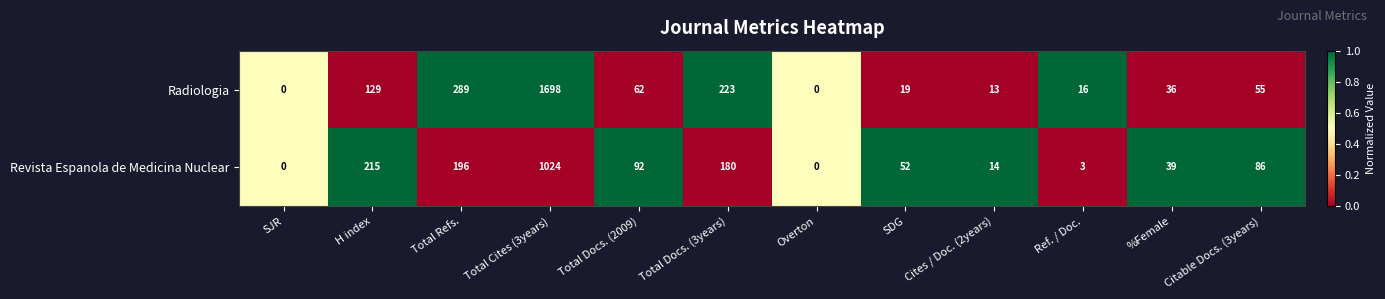

What is the spread (max minus min) of values at H index?

86